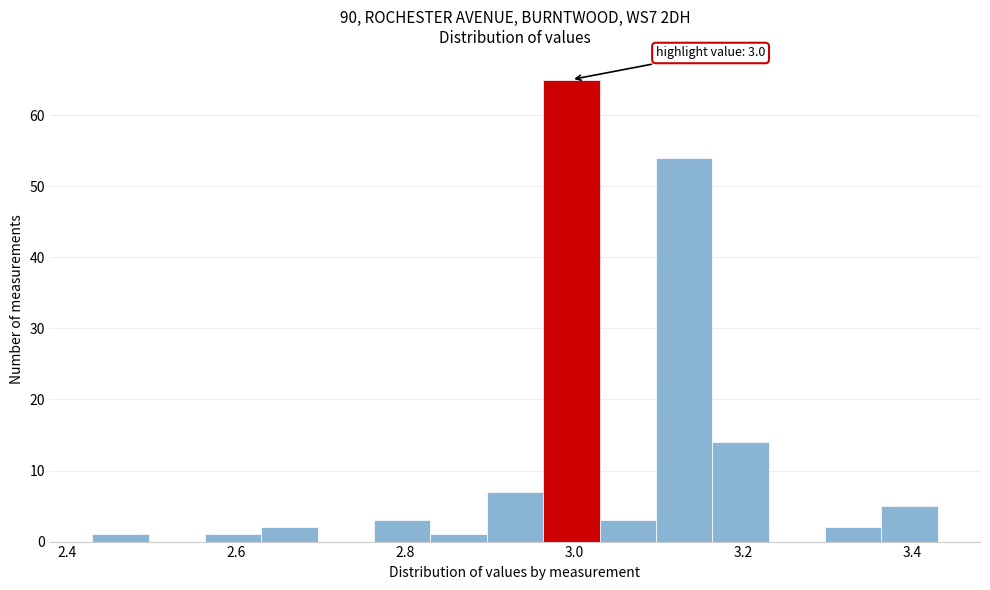

Read against the x-axis, roughly where is the centre of the tallest bar?

3.00